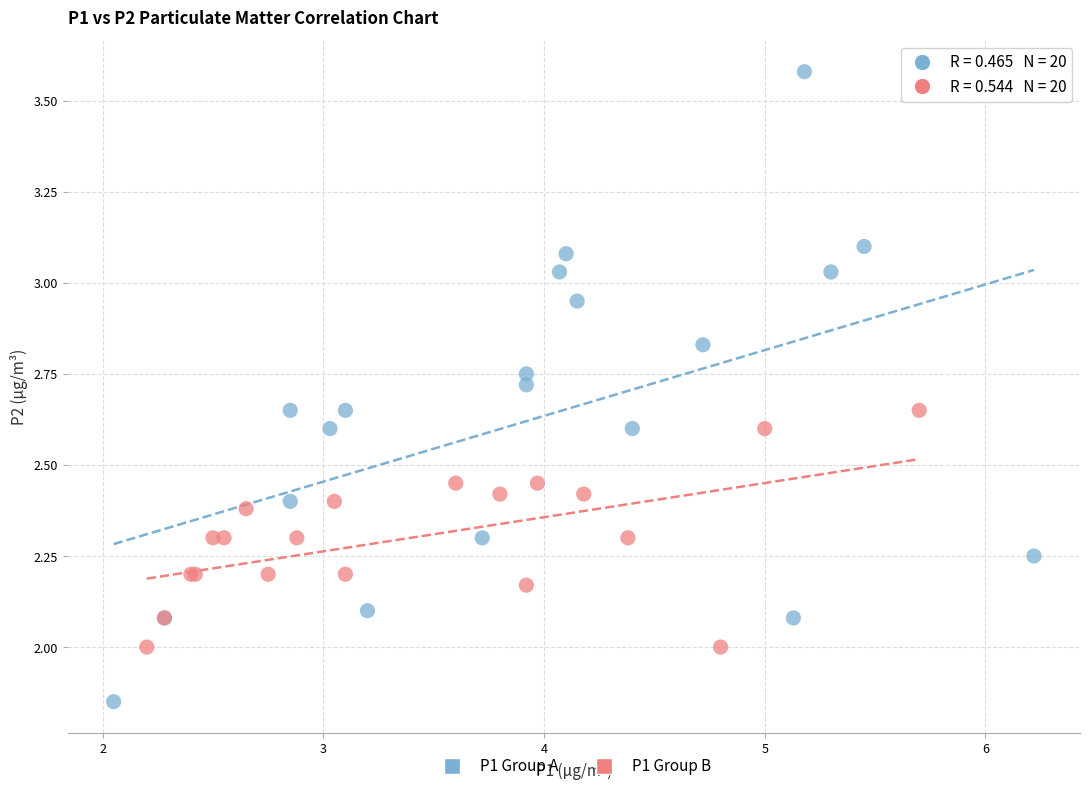

Which series contains the lowest Y value?

P1 Group A